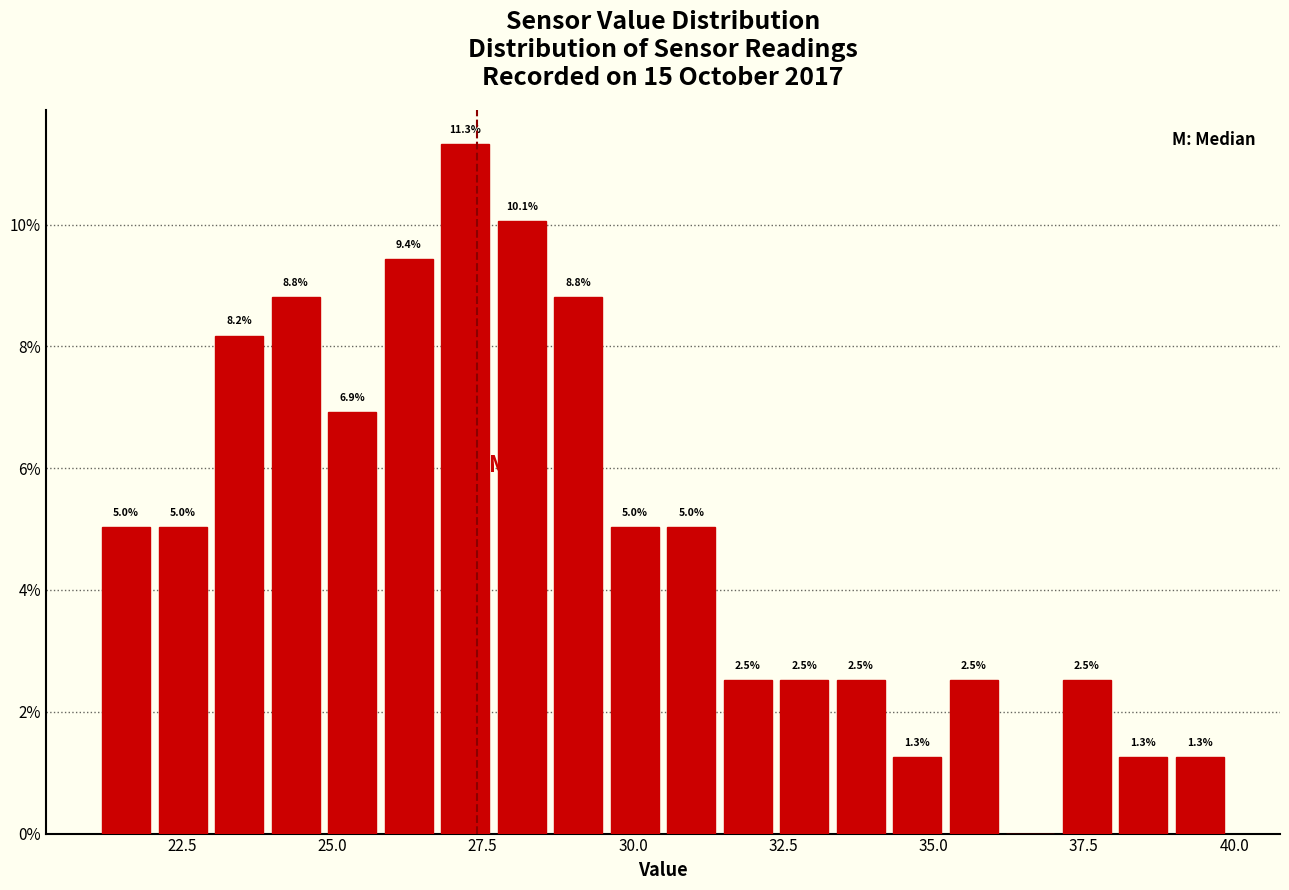

Read against the x-axis, roughly where is the centre of the tallest bar?

27.0